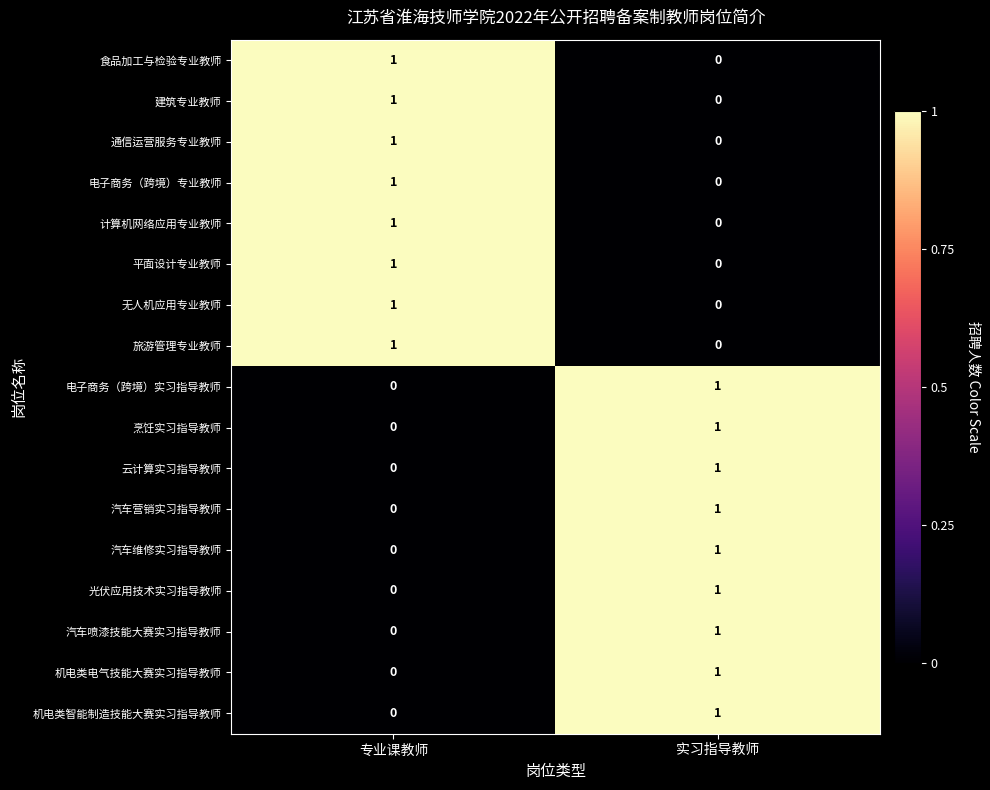

How many data points does each series have?

2